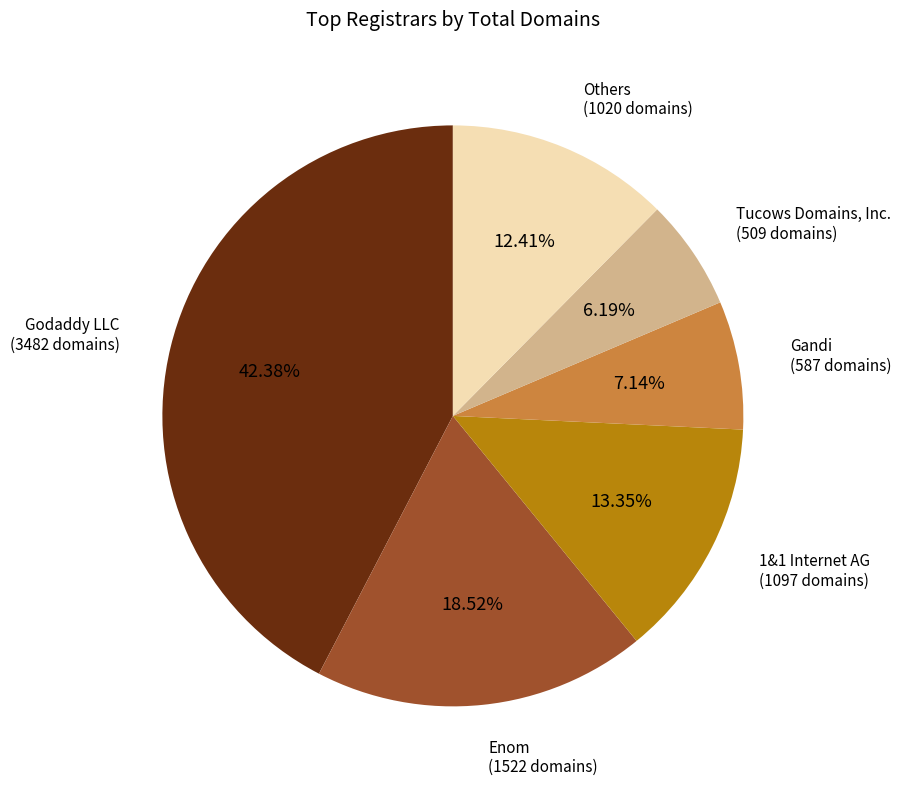

Is there any slice that represents more than half of the pie?

No